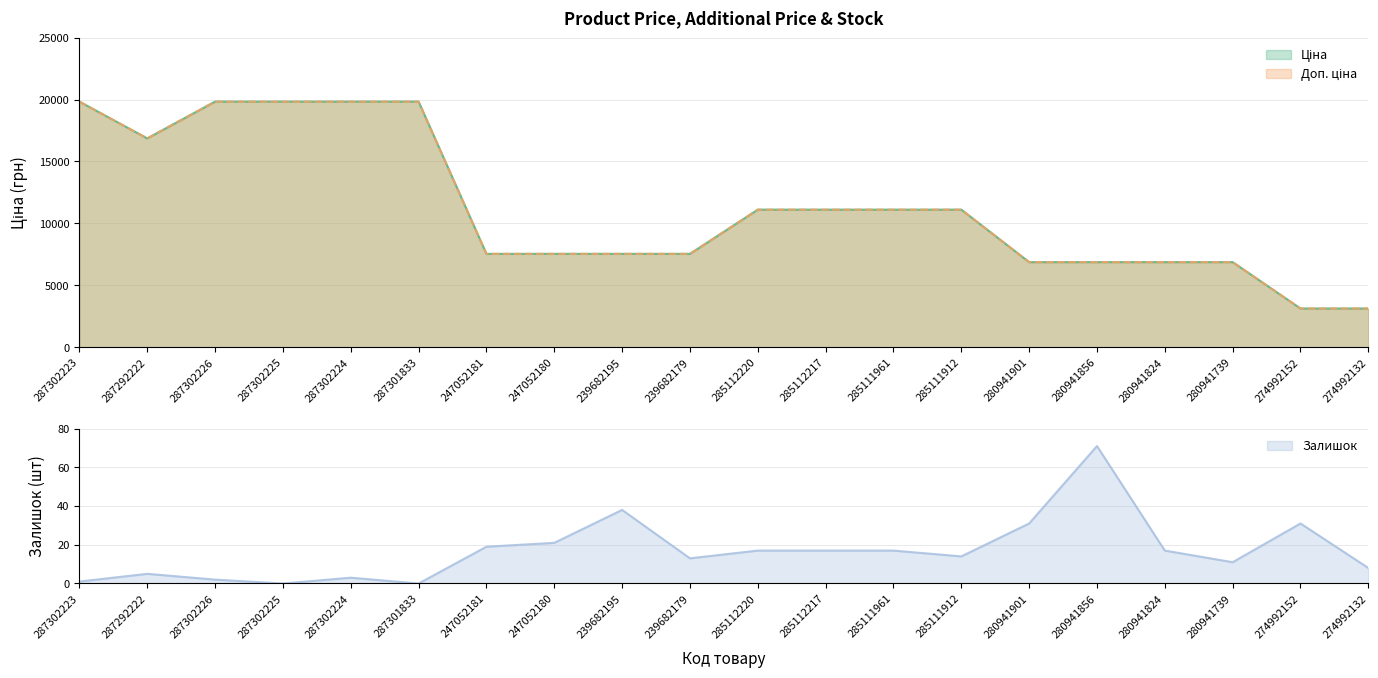

True or false: Доп. ціна has more than 2 interior local peaks.

False